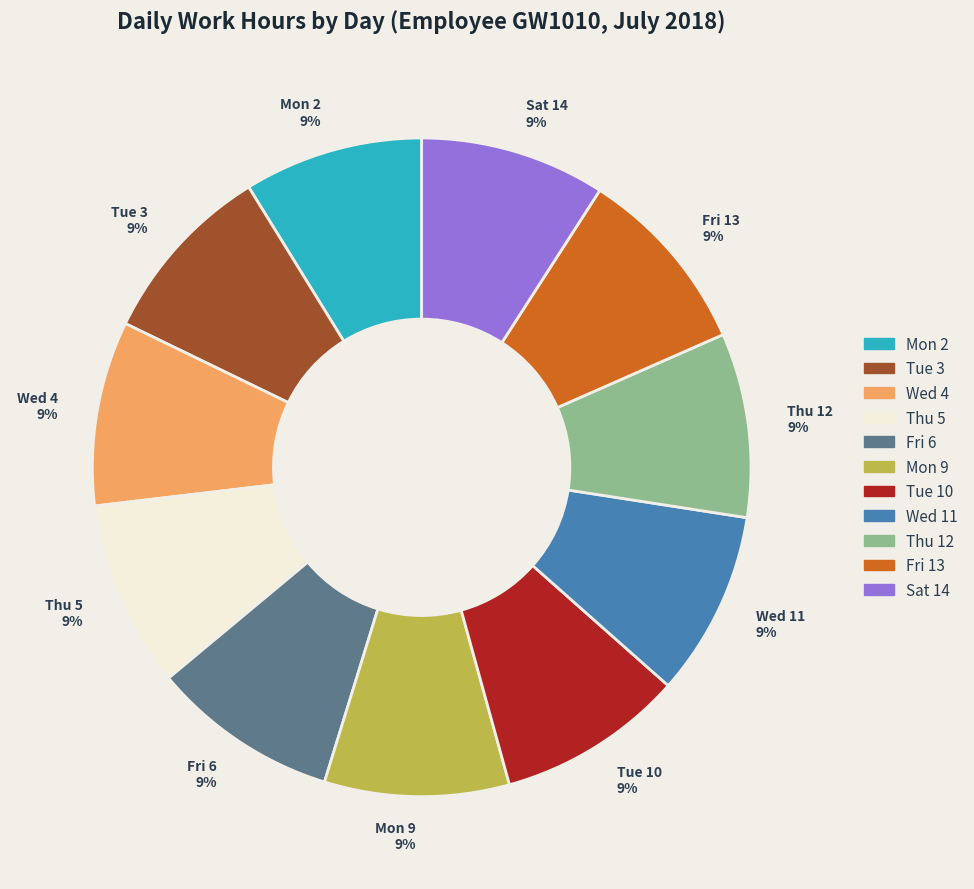

What is the ratio of the value at Thu 5 to the value at Sat 14?

1.0